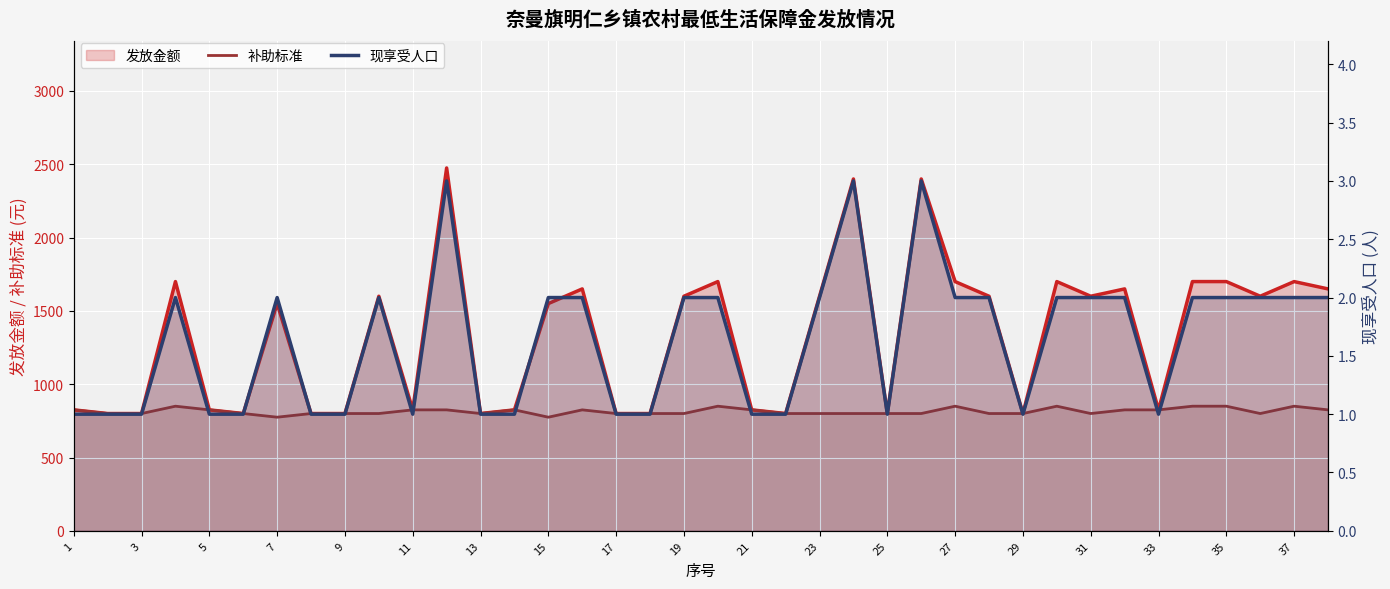

At how many categories does at least one series exceed 619?

38